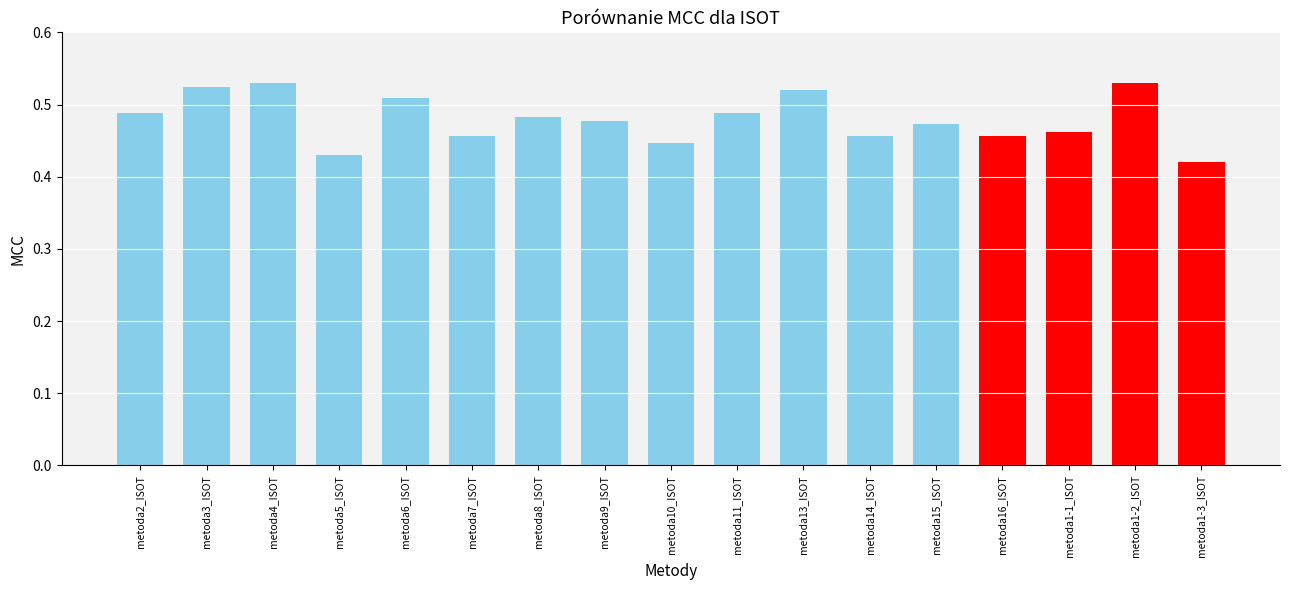

Are the bars grouped side by side (vs. stacked)?

No